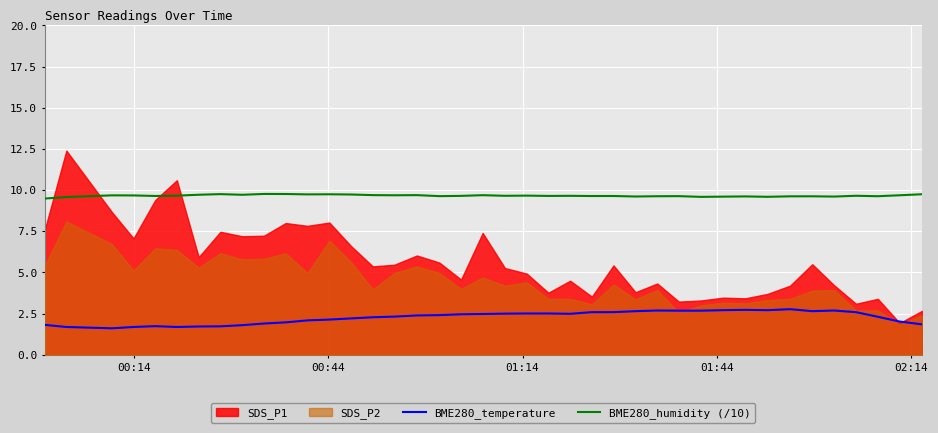

What is the difference between the second highest and minimum values in the BME280_temperature series?

1.1